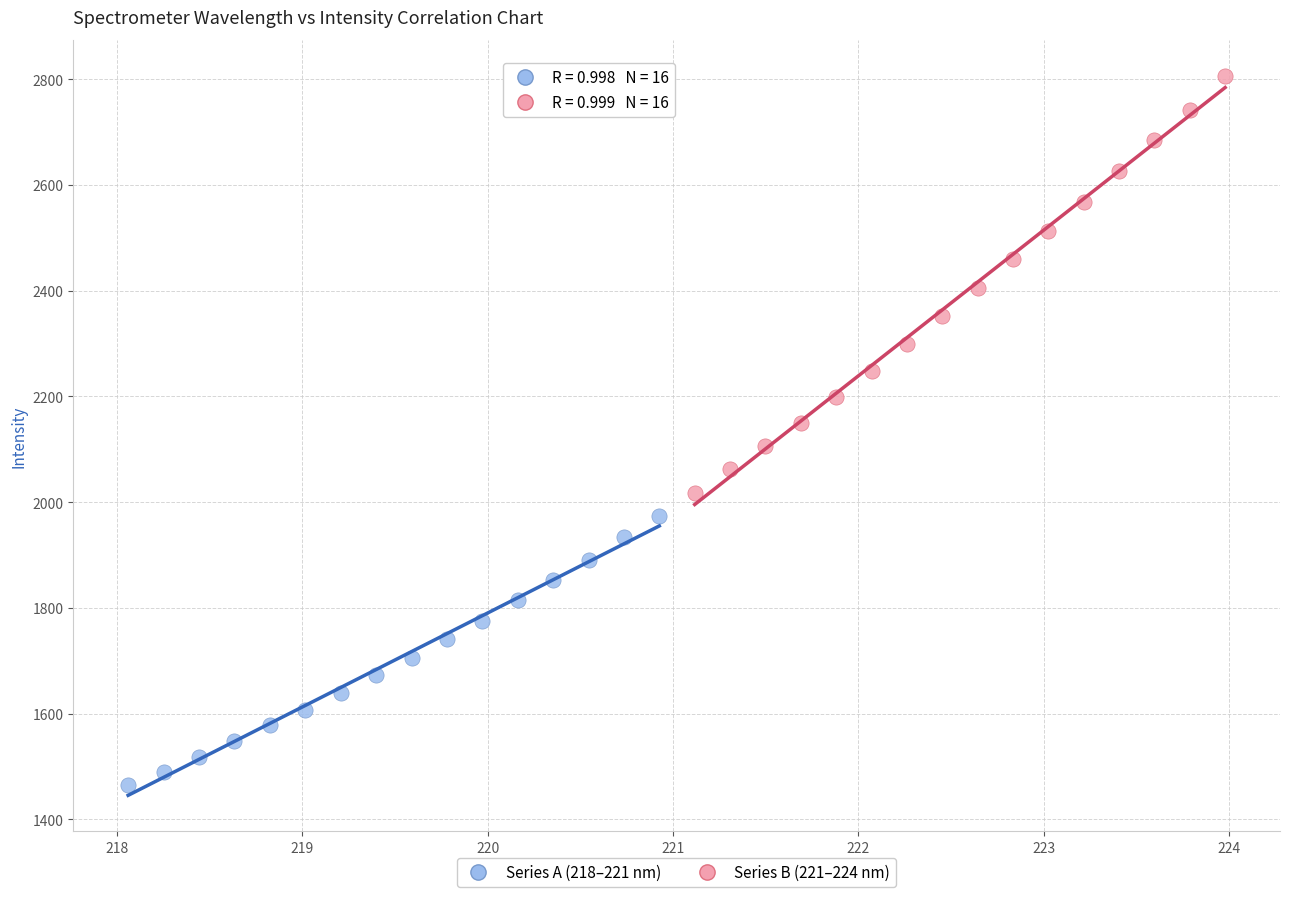

Which series has the largest Y range (max minus min)?

Series B (221–224 nm)